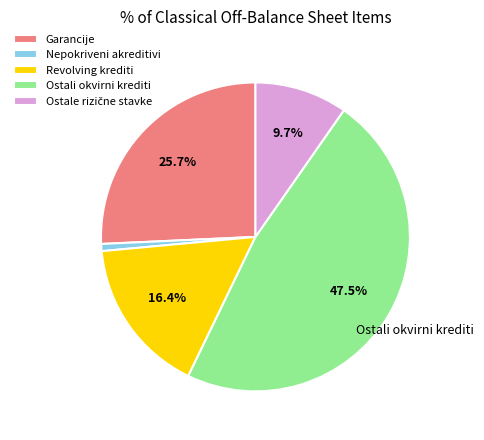

To the nearest percent, what is the difference between the Ostali okvirni krediti and Garancije slice percentages?

22%